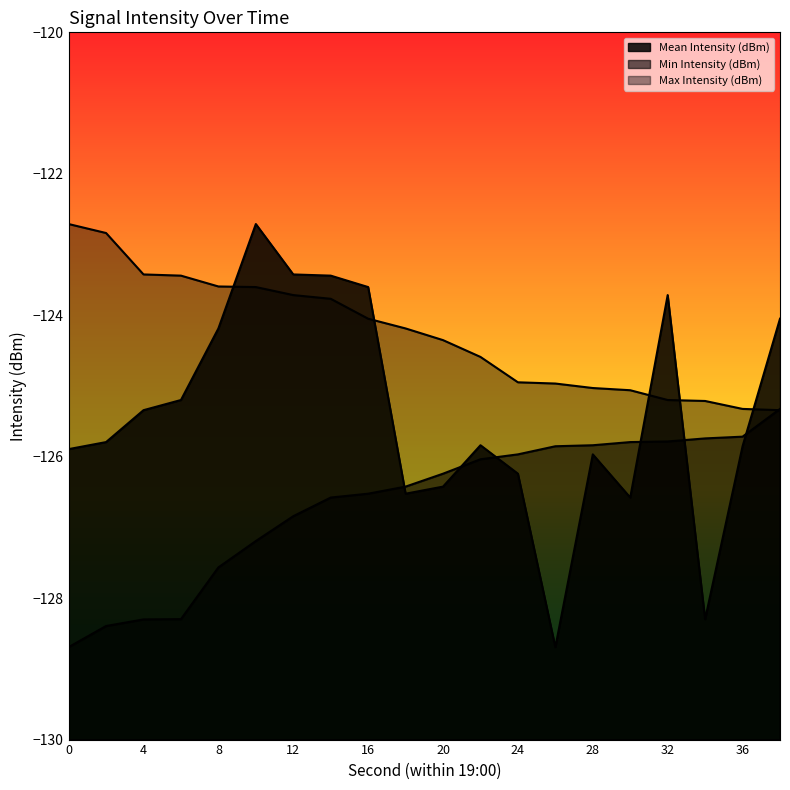

How many intersections are there between Min Intensity (dBm) and Max Intensity (dBm)?

1